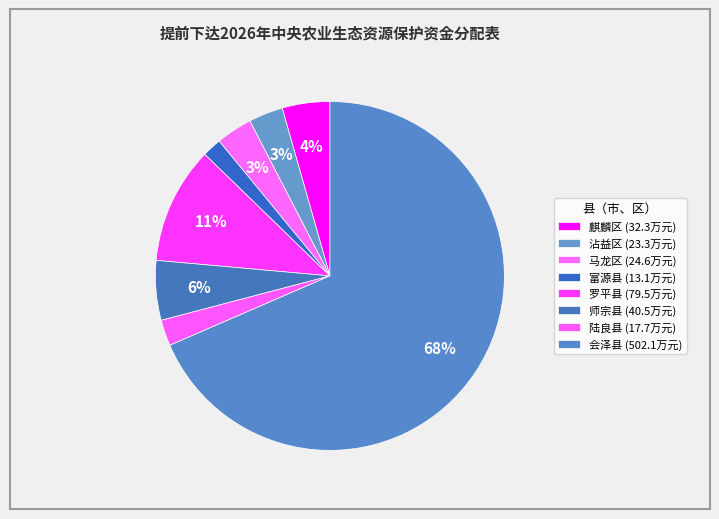

Which slice is the largest?

会泽县